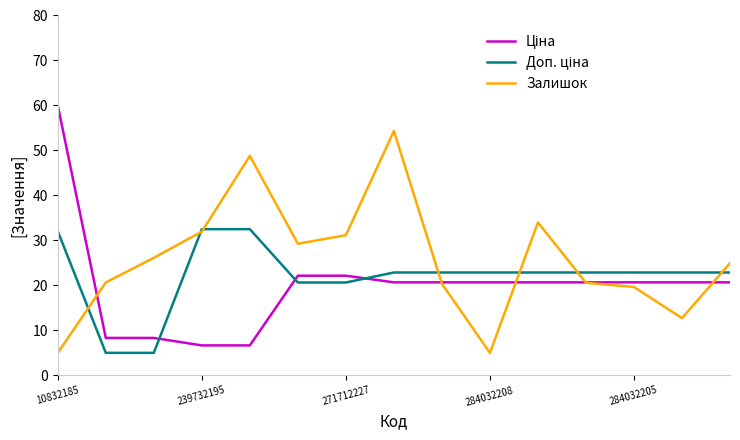

Which series has the largest total across all categories?

Залишок